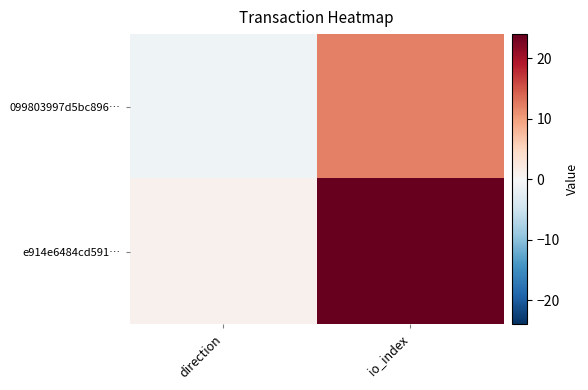

Which category has the highest value across all series?

io_index